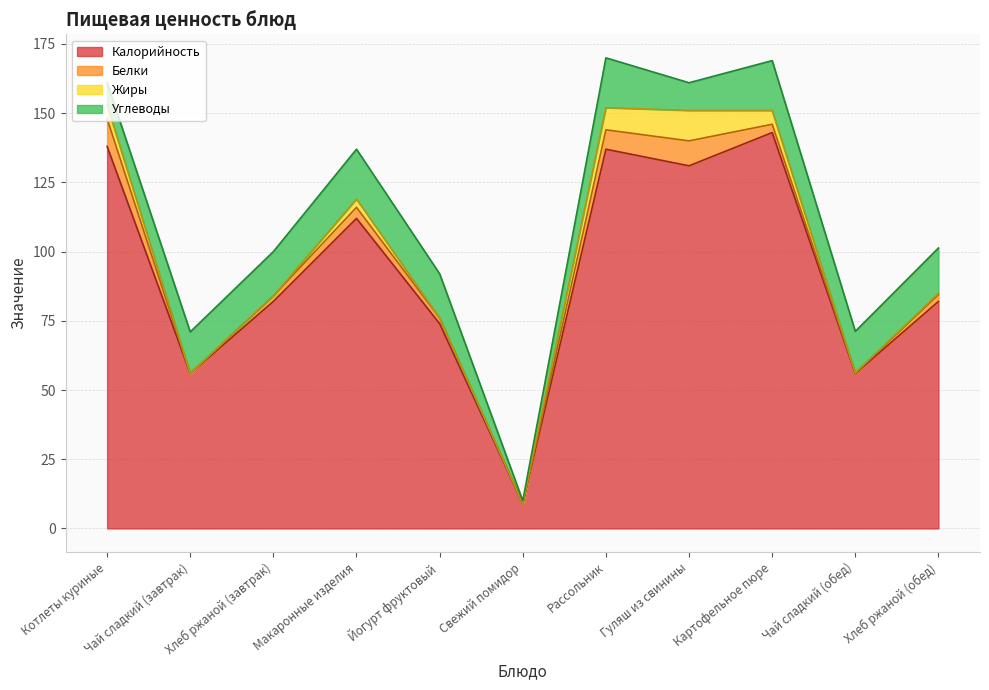

Which series has the largest total across all categories?

Калорийность